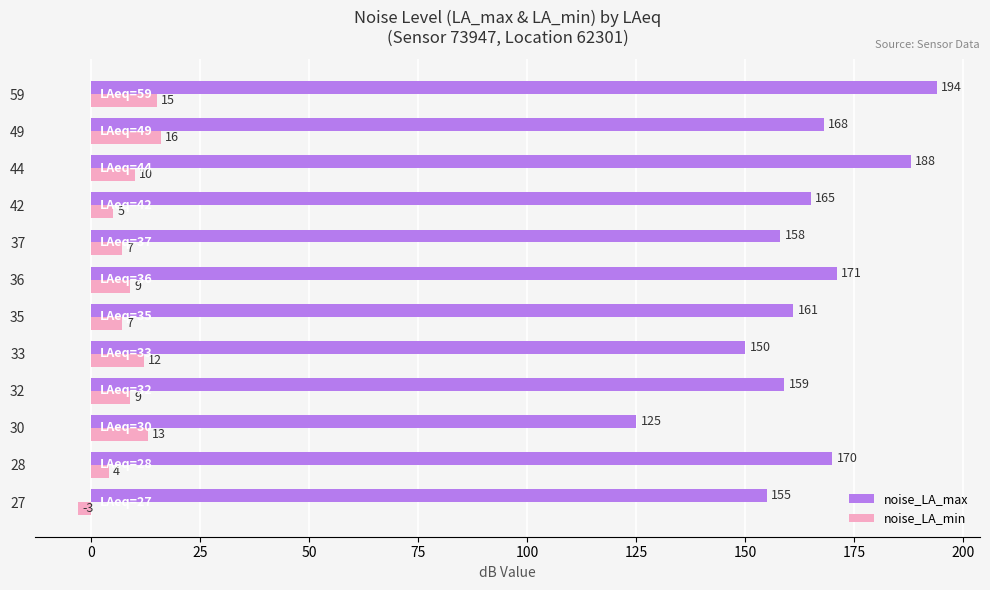

What is the difference between the second highest and minimum values in the noise_LA_min series?

18